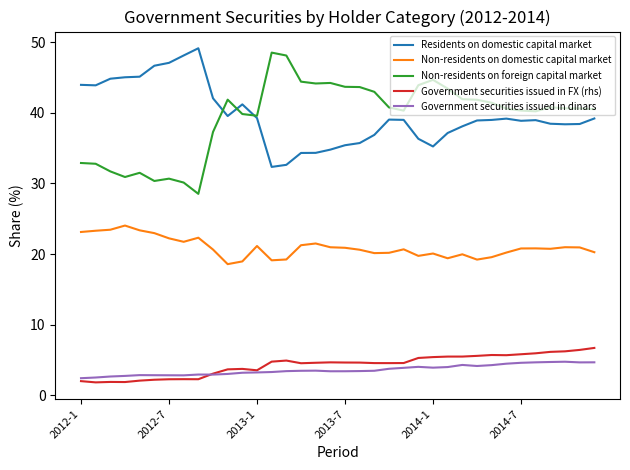

True or false: Government securities issued in dinars and Non-residents on foreign capital market cross at least once.

False